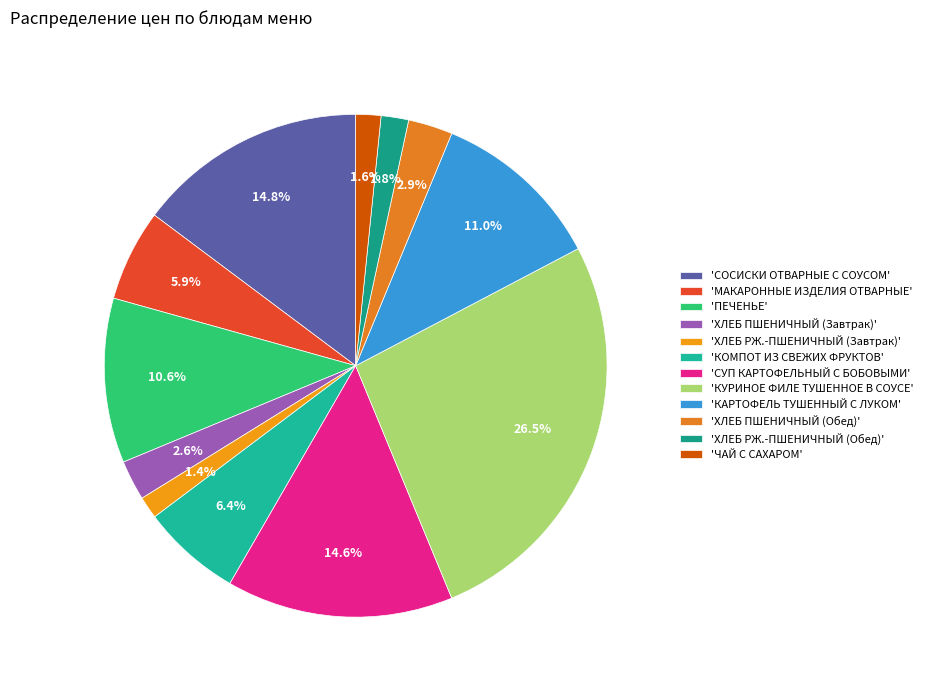

To the nearest percent, what is the difference between the largest and smallest slice percentages?

25%